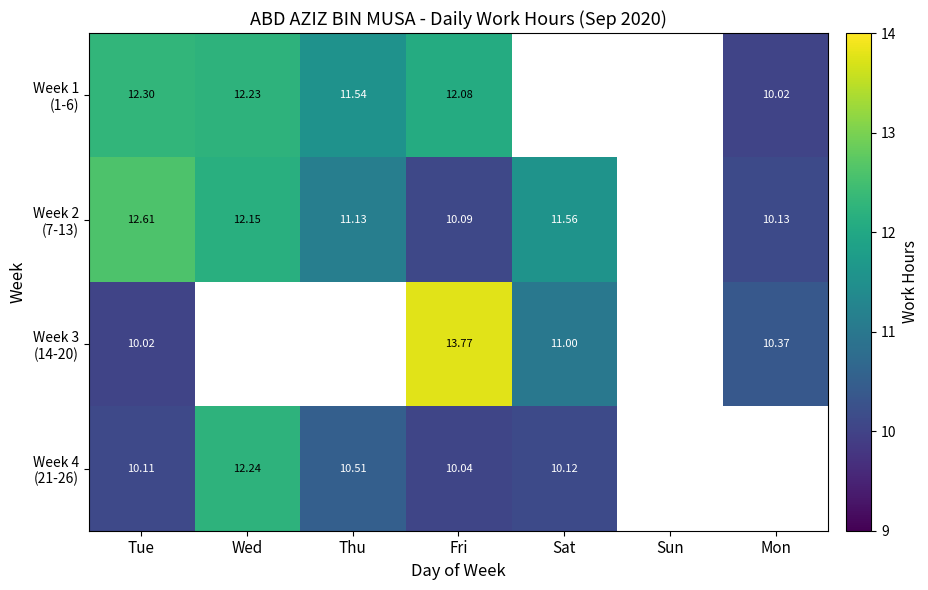

At which category is the sum across all series the highest?

Fri